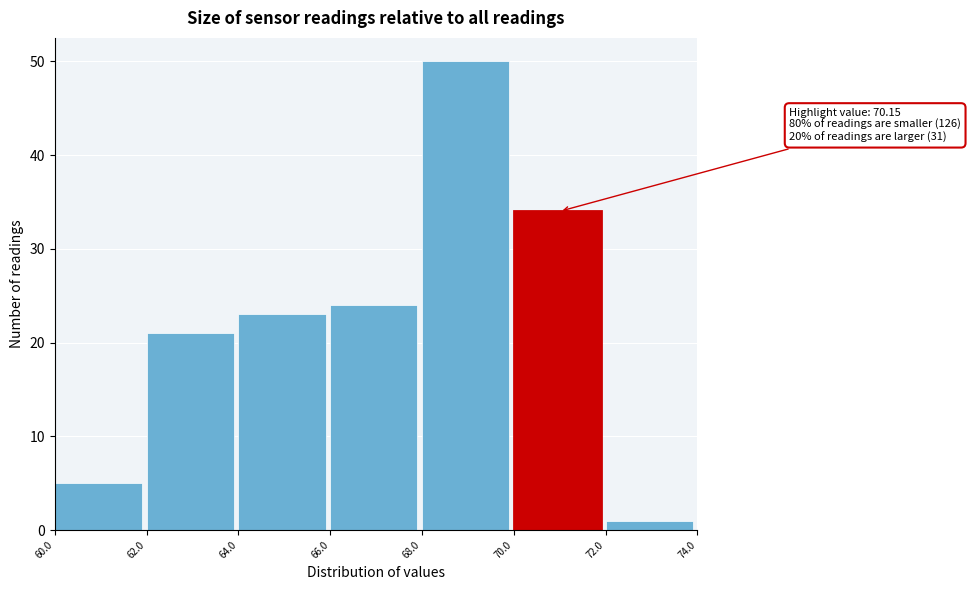

Which range on the x-axis has the tallest bar?

68.0 to 70.0